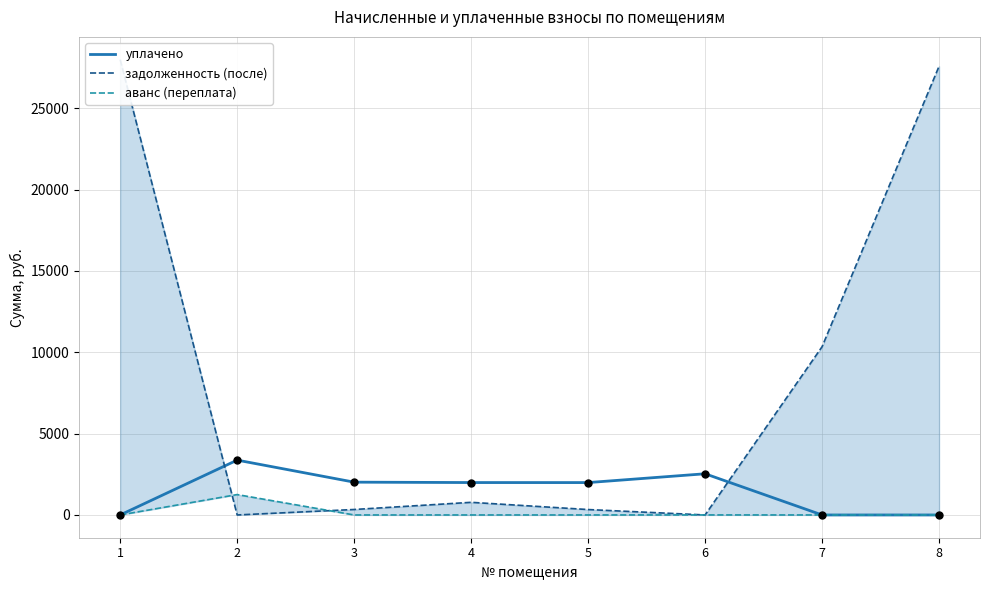

Which series contains the lowest Y value?

уплачено